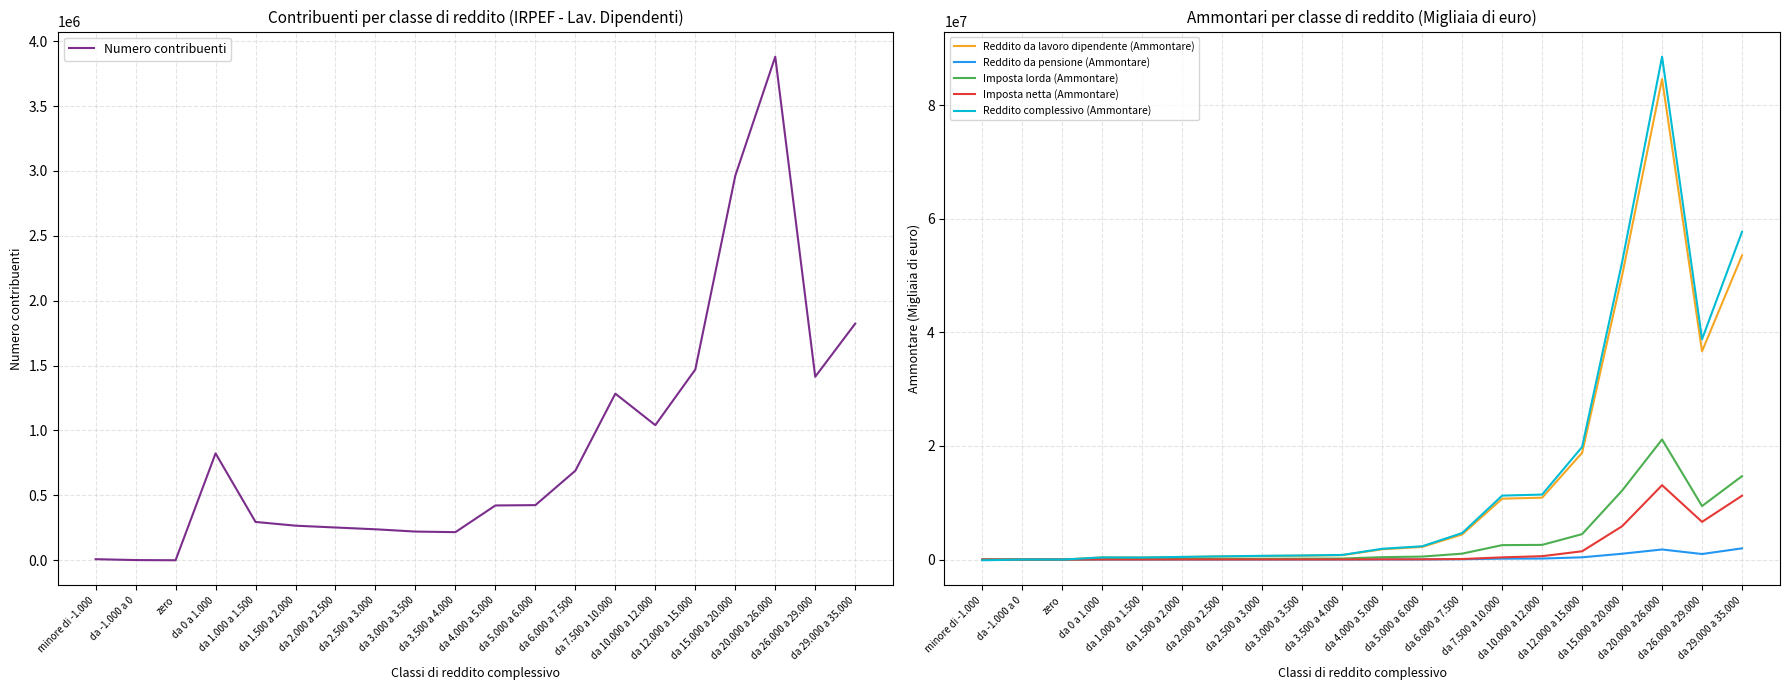

True or false: Reddito da lavoro dipendente (Ammontare) has more than 0 interior local peaks.

True